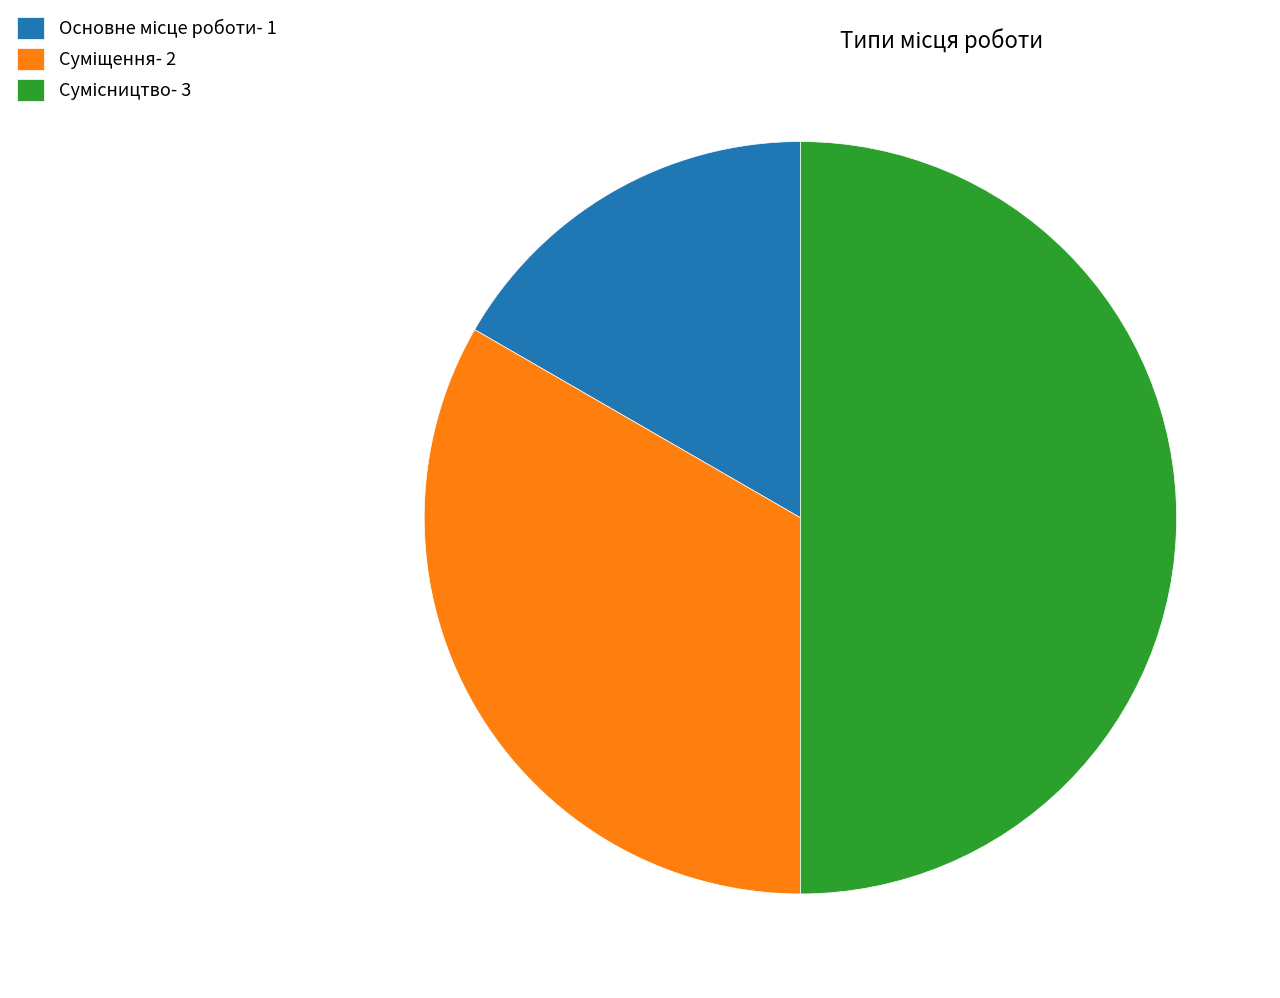

Which category has the smallest portion of the pie?

Основне місце роботи